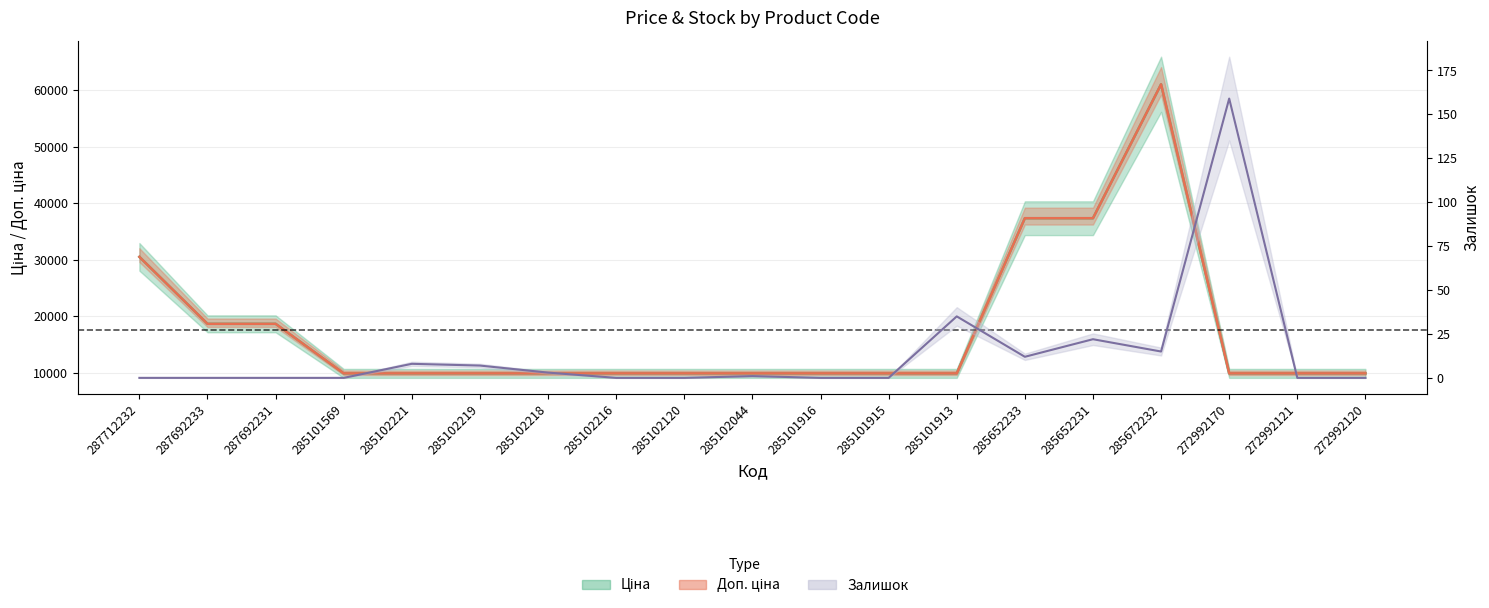

What is the sum of all Залишок values?

262.0